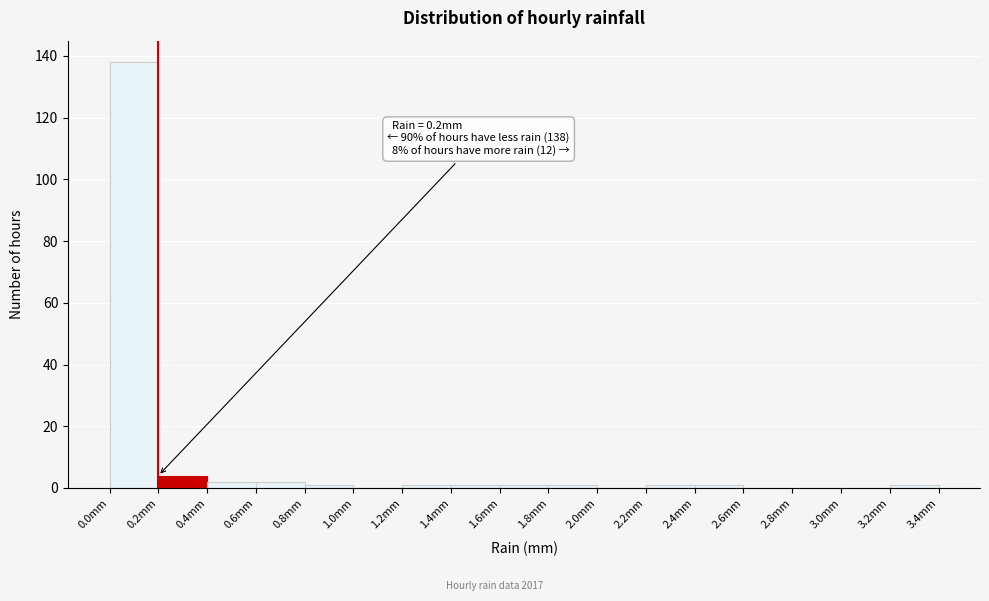

Which range on the x-axis has the tallest bar?

0.0 to 0.2